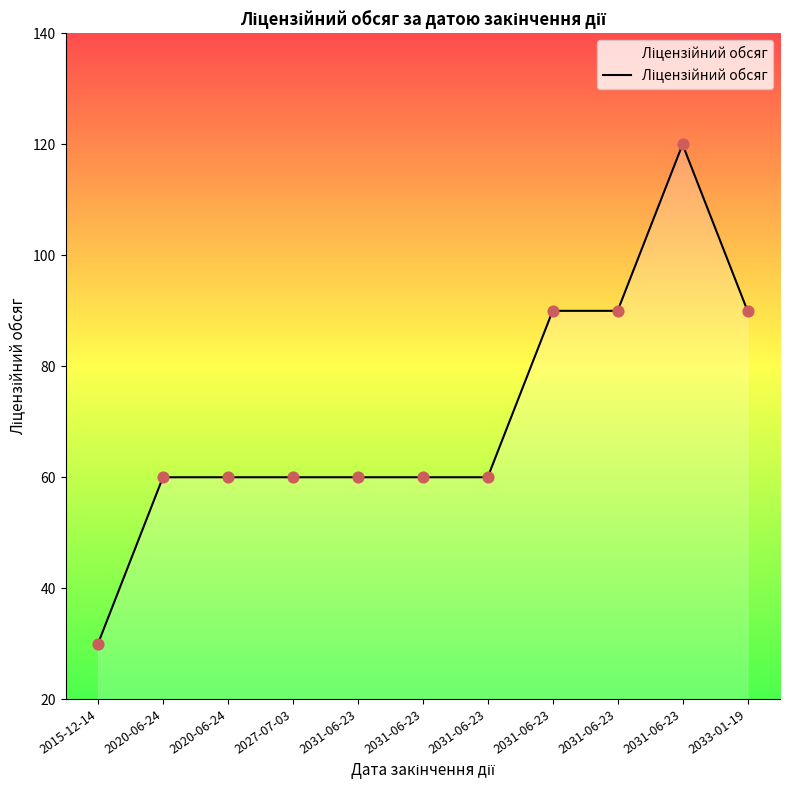

How many lines are shown in the chart?

1